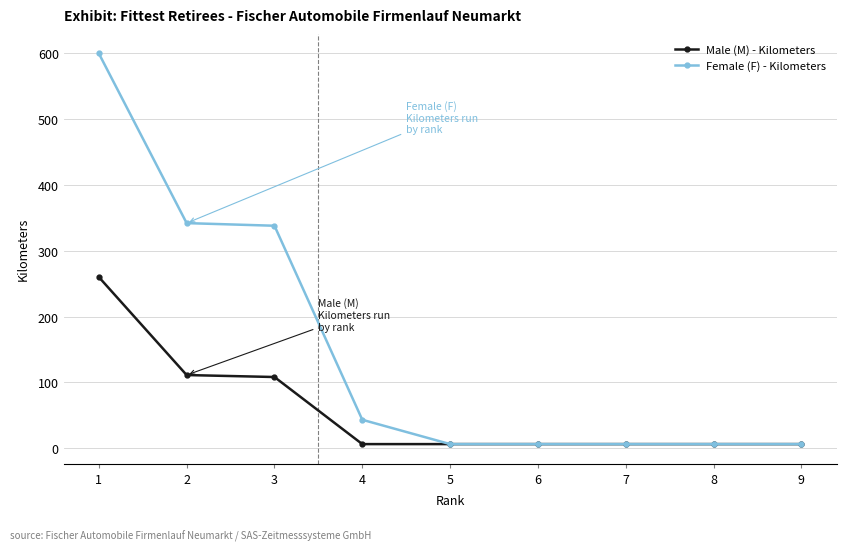

Rank the series by their maximum value, from highest to lowest.

Female (F) - Kilometers, Male (M) - Kilometers